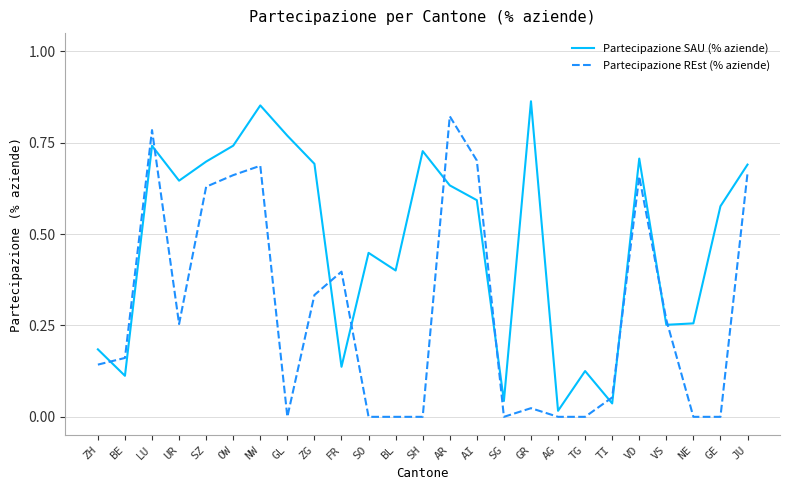

Is this an area chart (filled region under the line)?

No